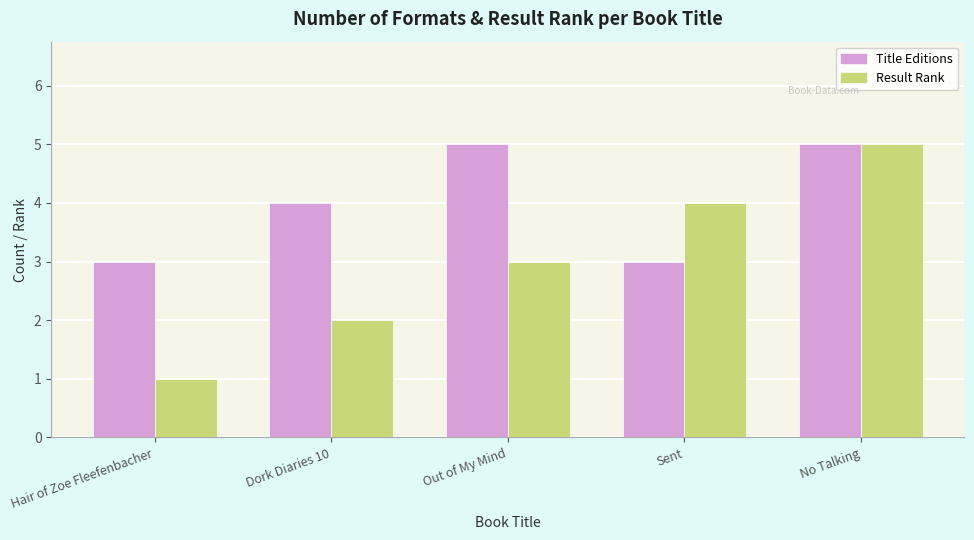

Is it true that Title Editions equals 5 at No Talking?

True